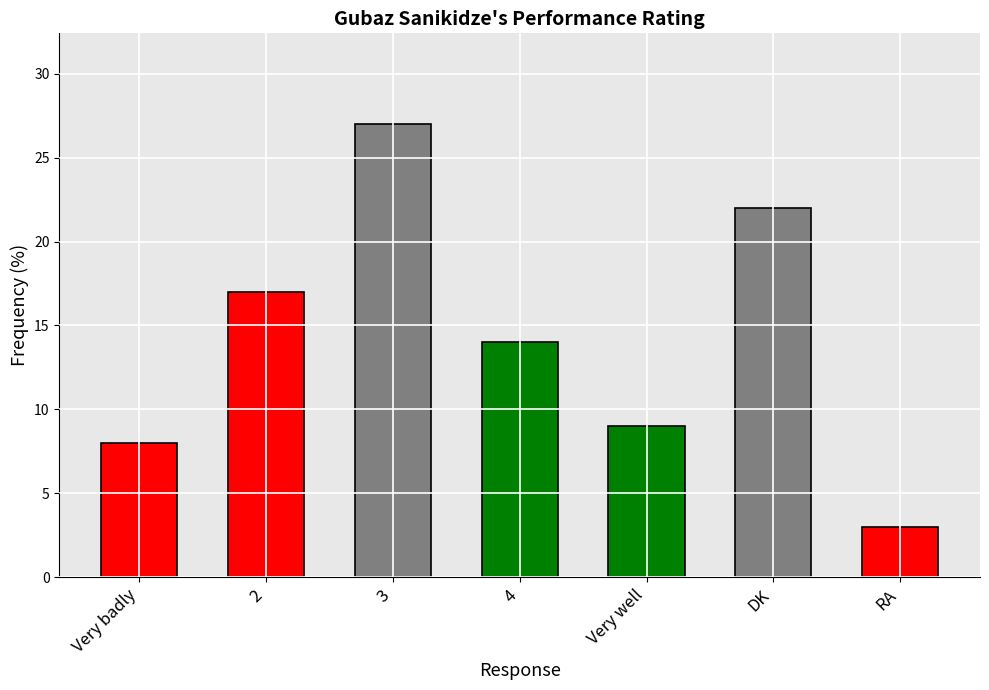

List the labels in order of value, largest first.

3, DK, 2, 4, Very well, Very badly, RA